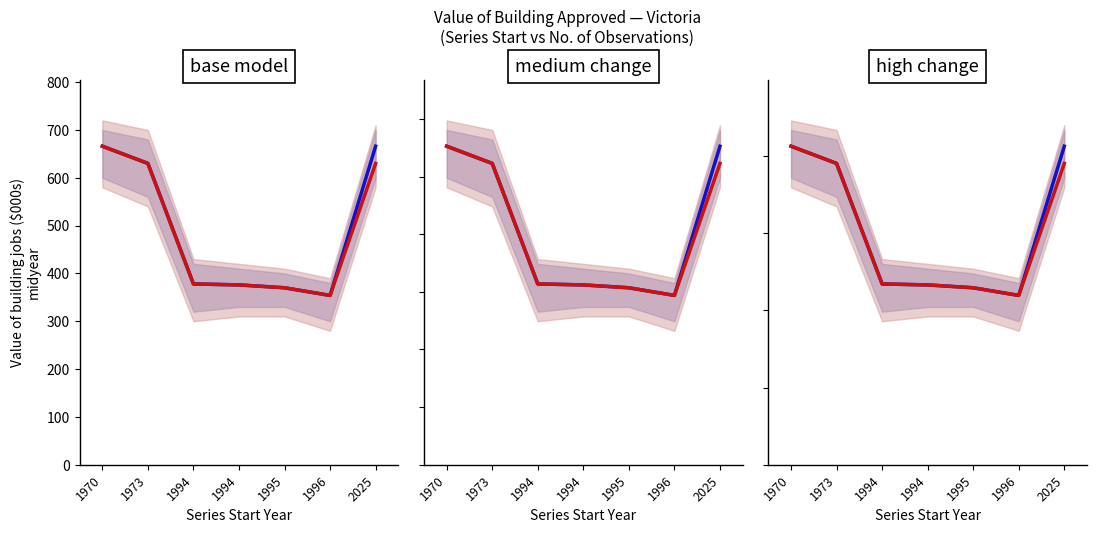

What is the sum of all No. Obs. (group B) values?

2110.5